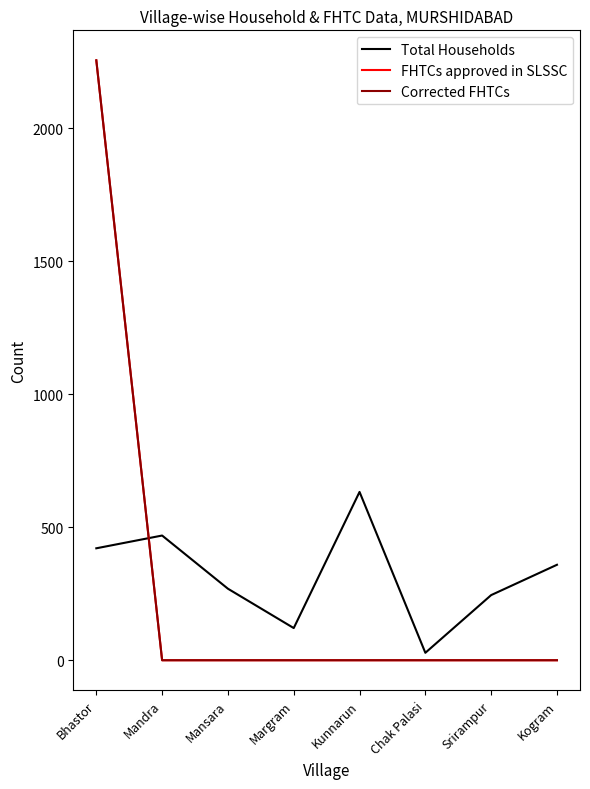

Rank the series by their maximum value, from lowest to highest.

Total Households, FHTCs approved in SLSSC, Corrected FHTCs